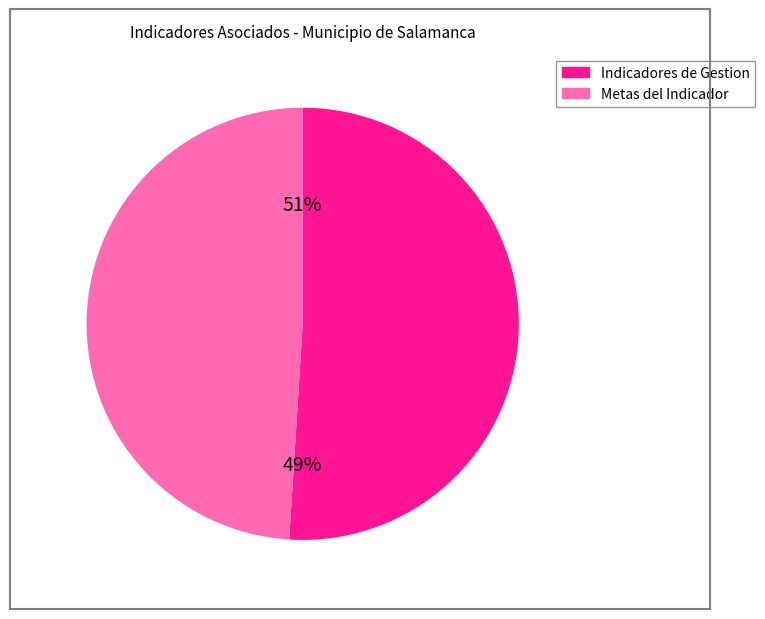

How many slices are in this pie chart?

2